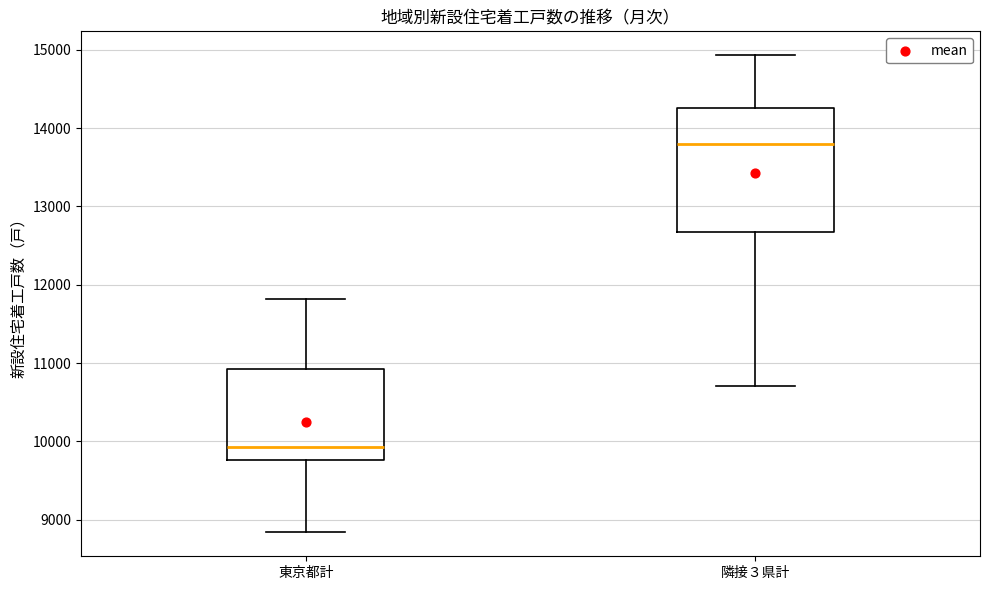

Reading left to right, transcribe this box plot: for each box, give where its median line is, the range the box spans, and where its two whiskers end, as read against the y-axis. The values are not printed on the chart, so give them approximately, as read against the axis.

東京都計: median 9900, box 9800 to 10900, whiskers 8800 to 11800
隣接３県計: median 13800, box 12700 to 14300, whiskers 10700 to 14900